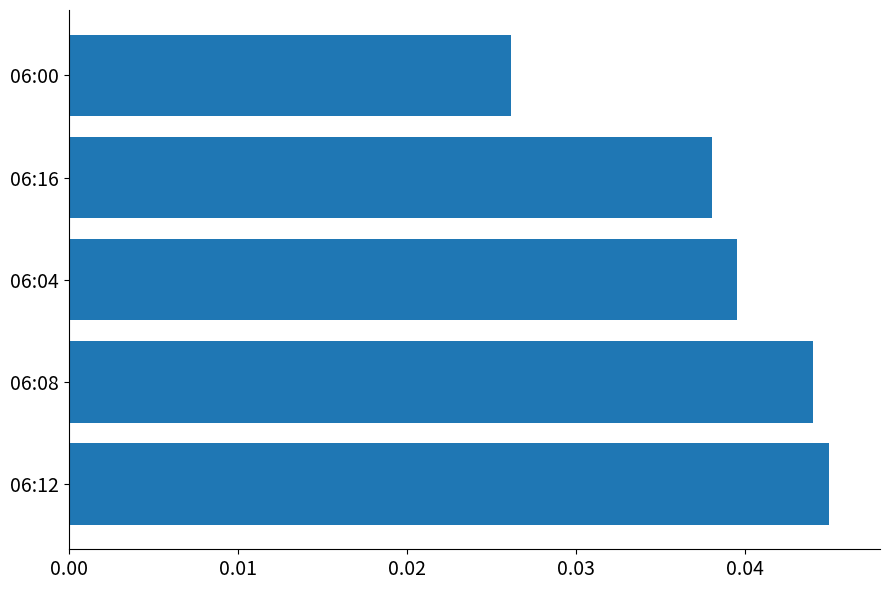

Which category has the highest value across all series?

06:12